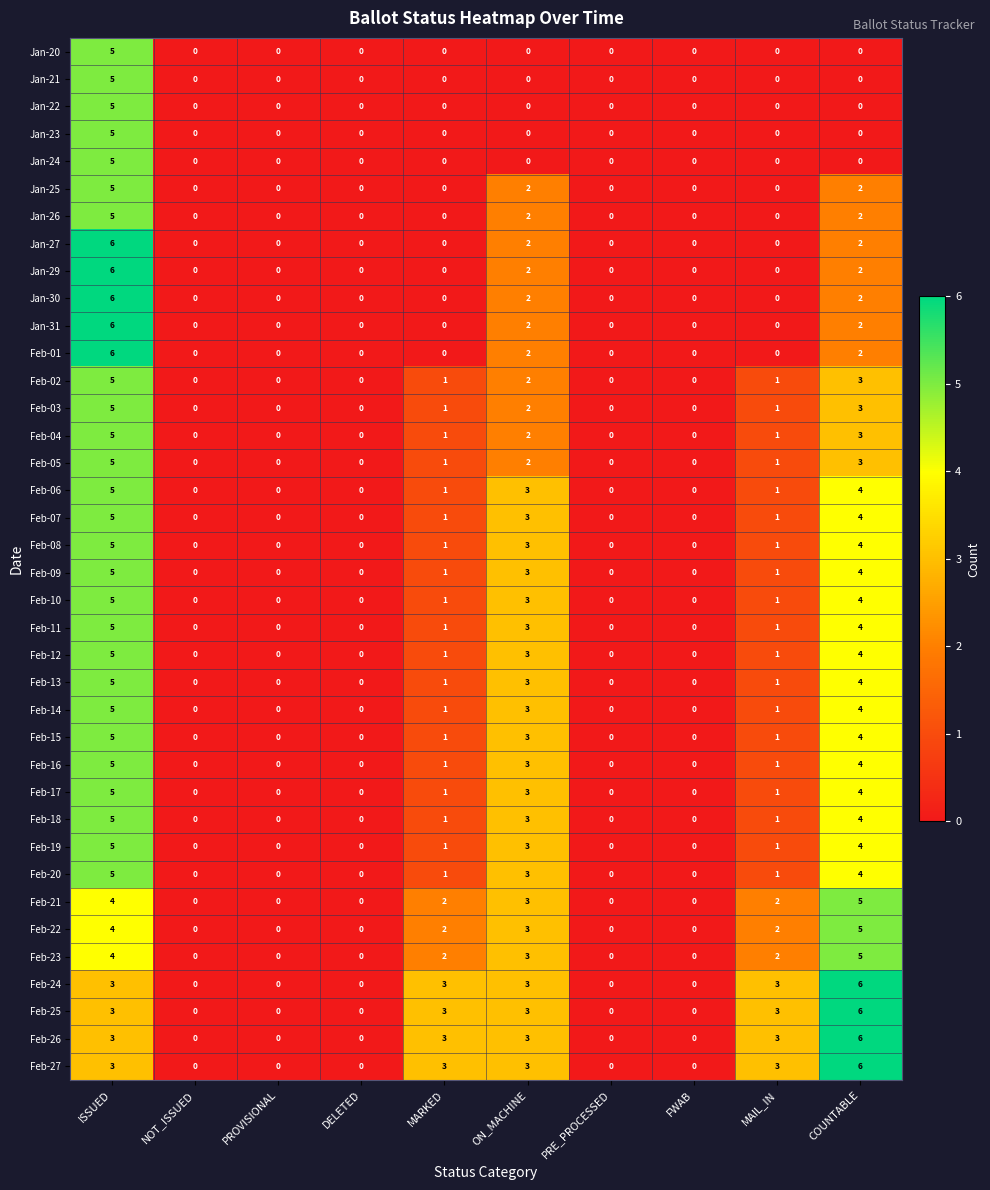

What is the difference between the maximum and minimum values in the Feb-22 series?

5